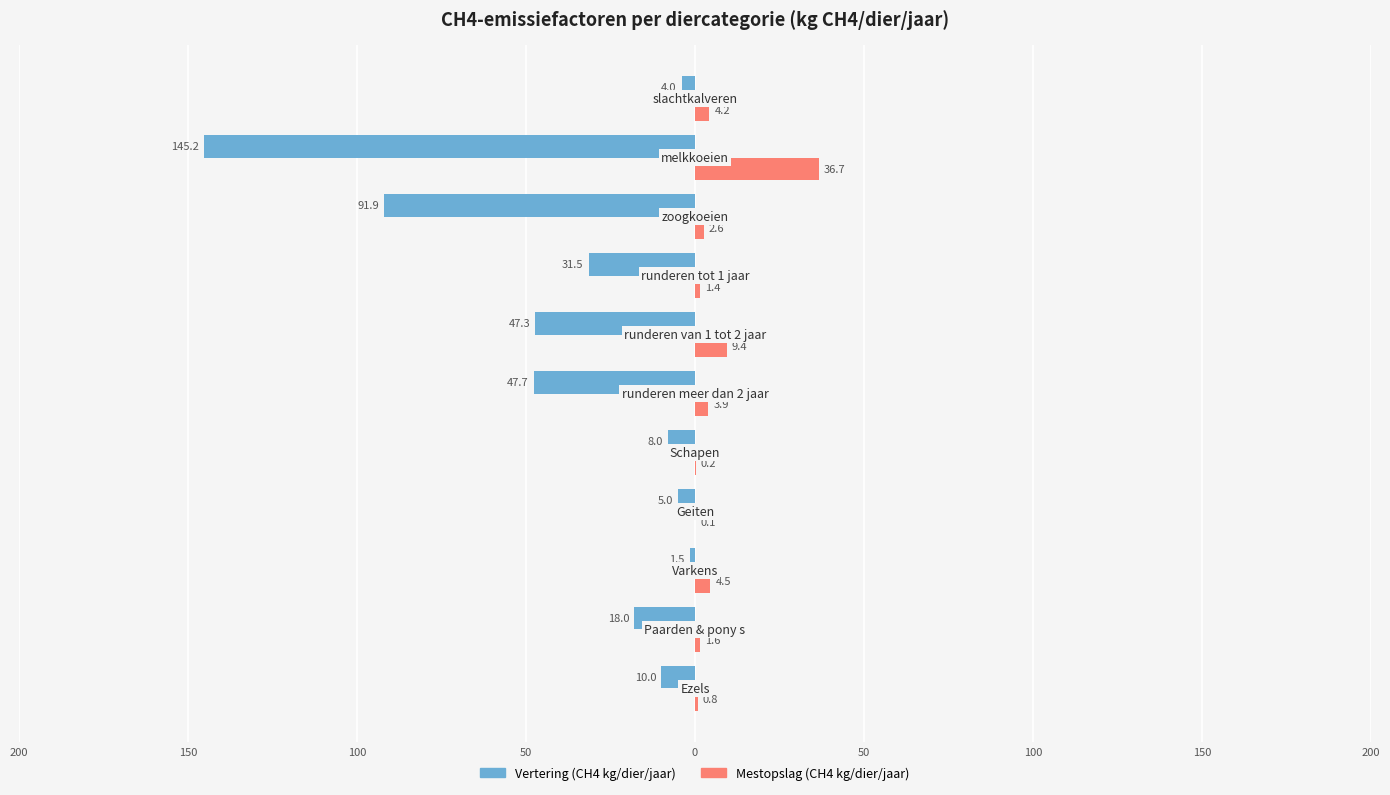

How many distinct data groups are displayed?

2